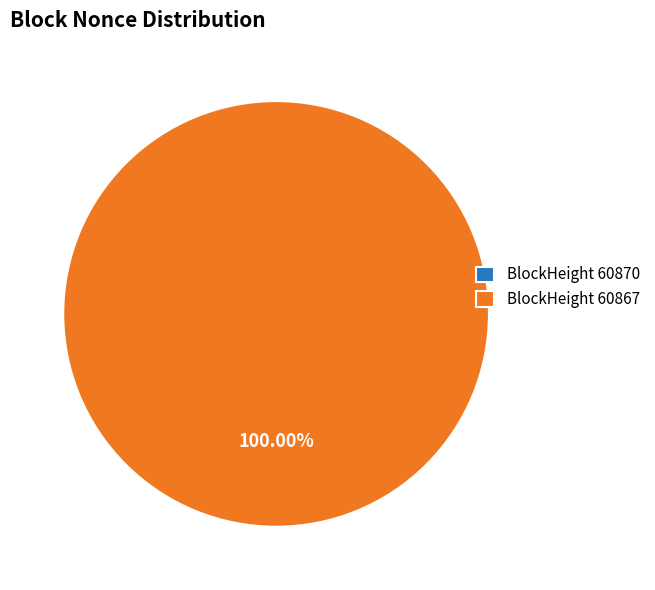

To the nearest percent, what is the average slice percentage?

50%